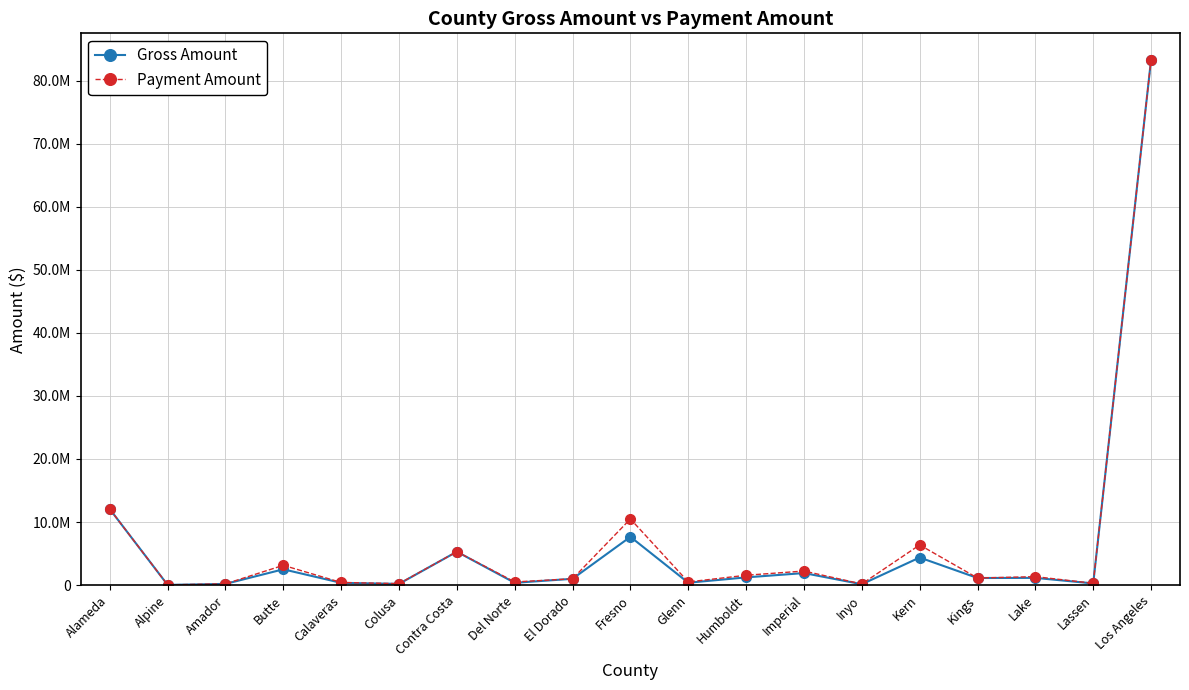

How many interior local peaks does the Payment Amount series have?

6